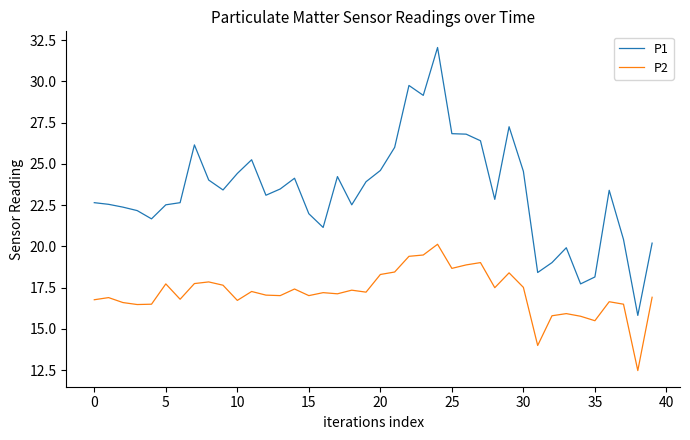

Which series has the largest total across all categories?

P1